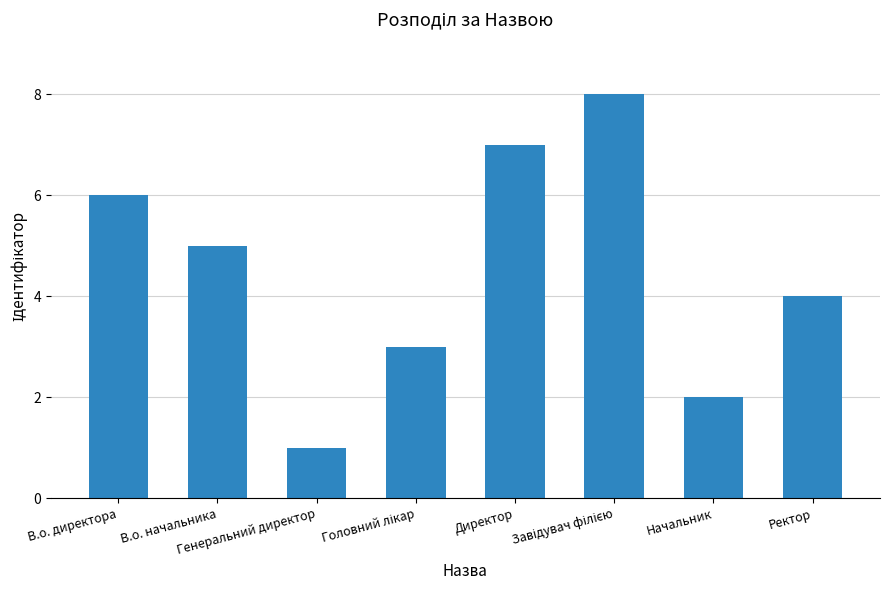

What is the difference between the second highest and second lowest values?

5